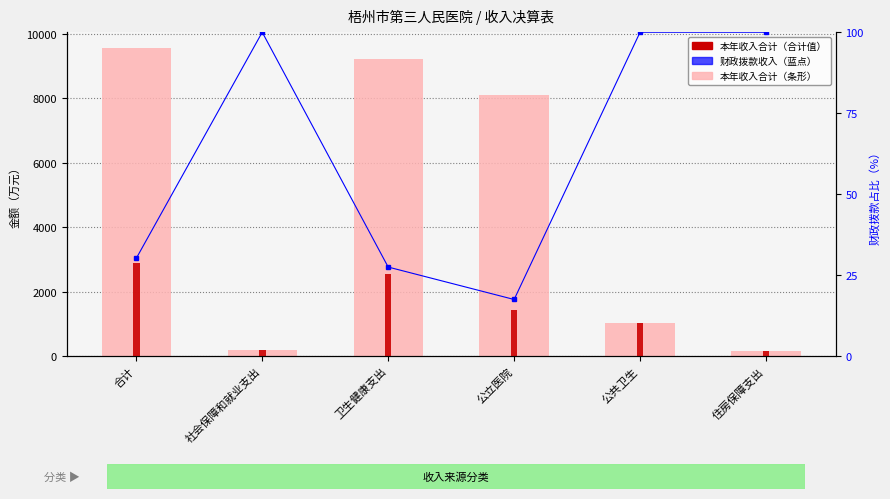

Which has a higher value, 合计 or 公立医院?

合计